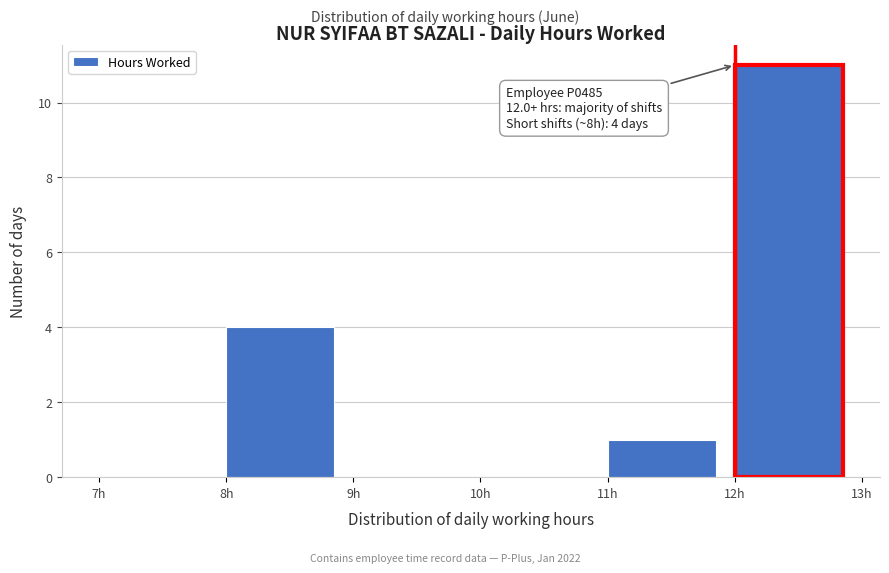

Which range on the x-axis has the tallest bar?

12 to 13